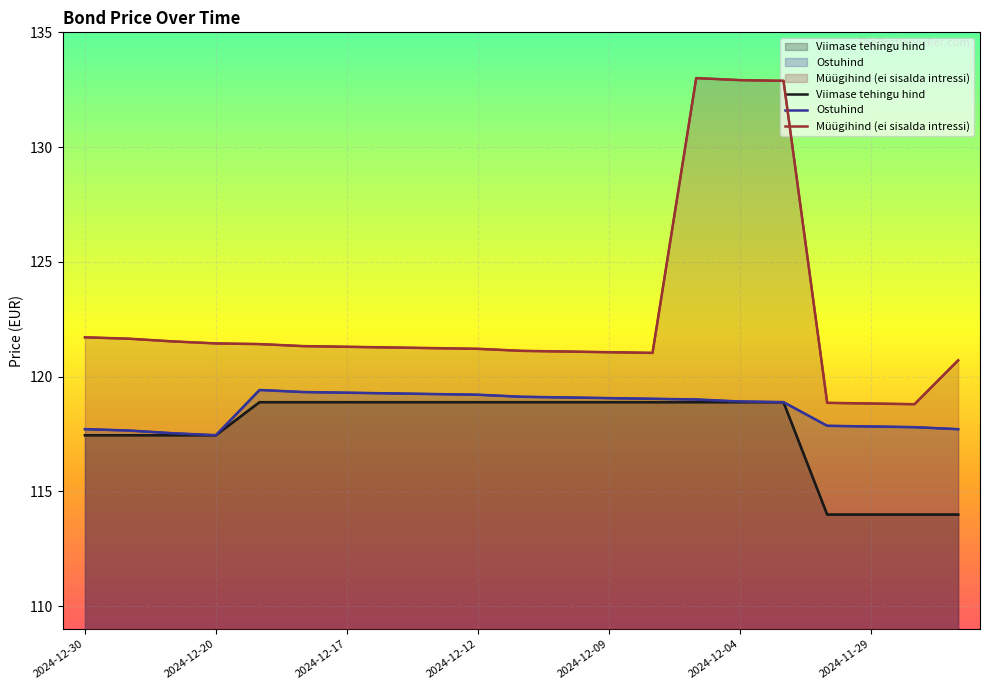

List the series in order of their overall mean, highest first.

Müügihind (ei sisalda intressi), Ostuhind, Viimase tehingu hind